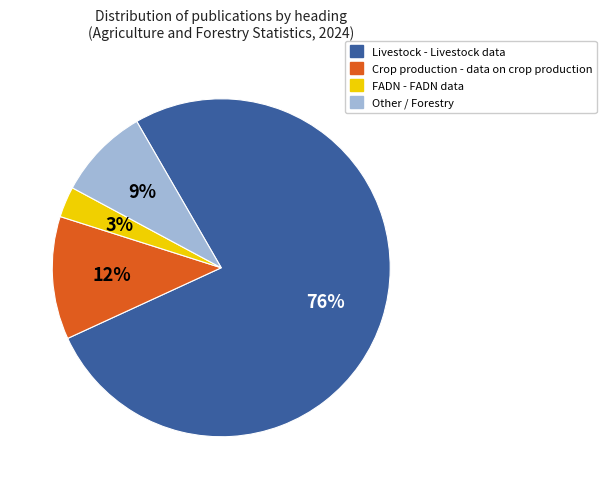

Which has a higher value, Other / Forestry or Livestock - Livestock data?

Livestock - Livestock data